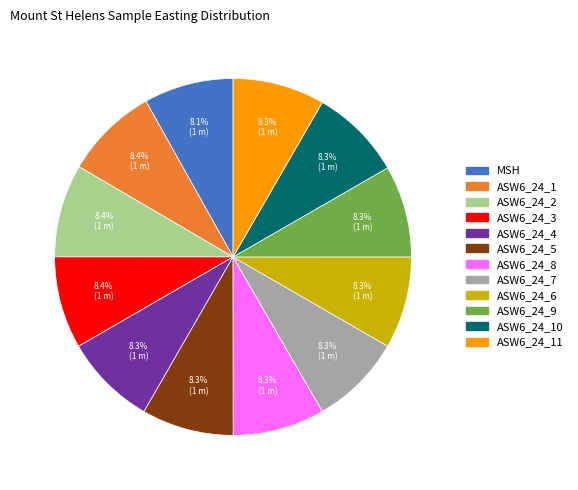

Is ASW6_24_7 the majority of the pie?

No